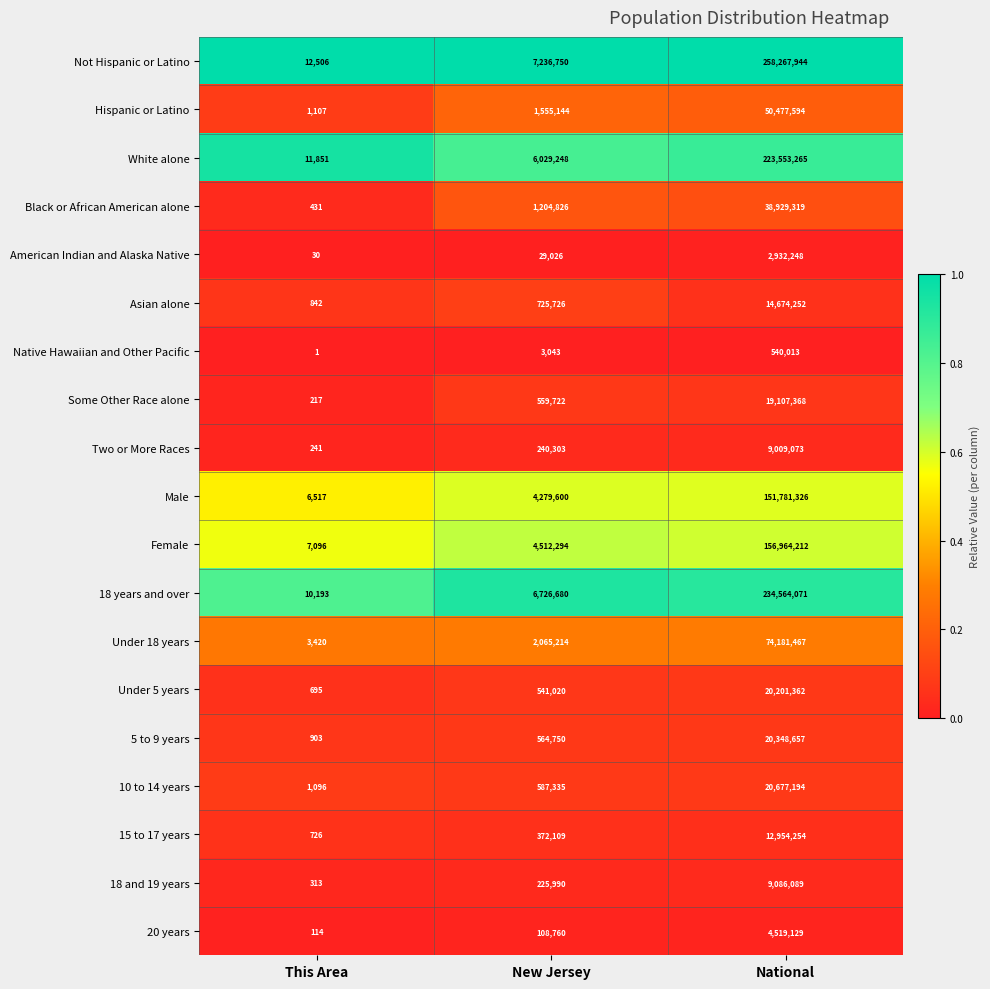

What is the sum of all American Indian and Alaska Native values?

2961304